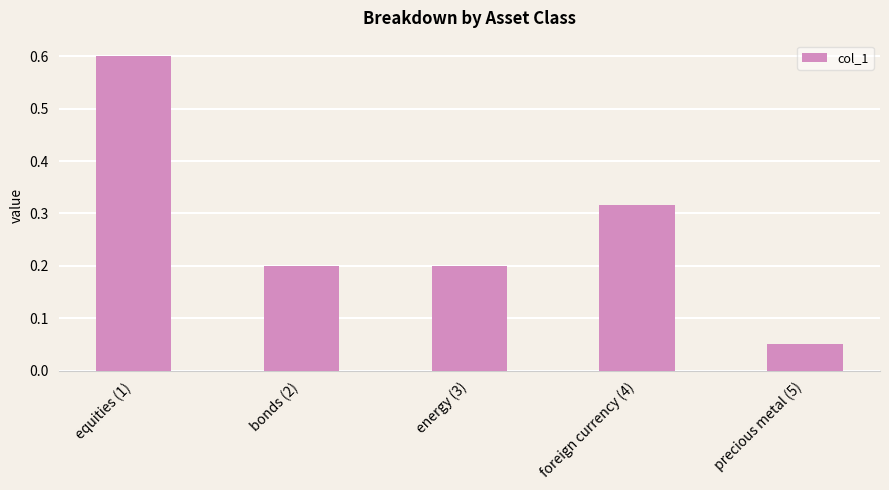

What is the maximum value shown in the chart?

0.6